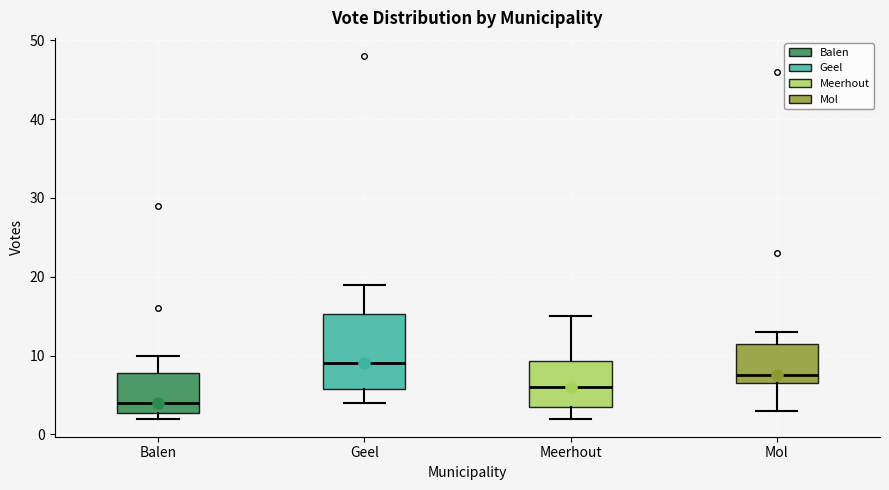

Where does the median line of the box for Geel sit on the y-axis? The values are not printed on the chart, so give them approximately, as read against the axis.

9